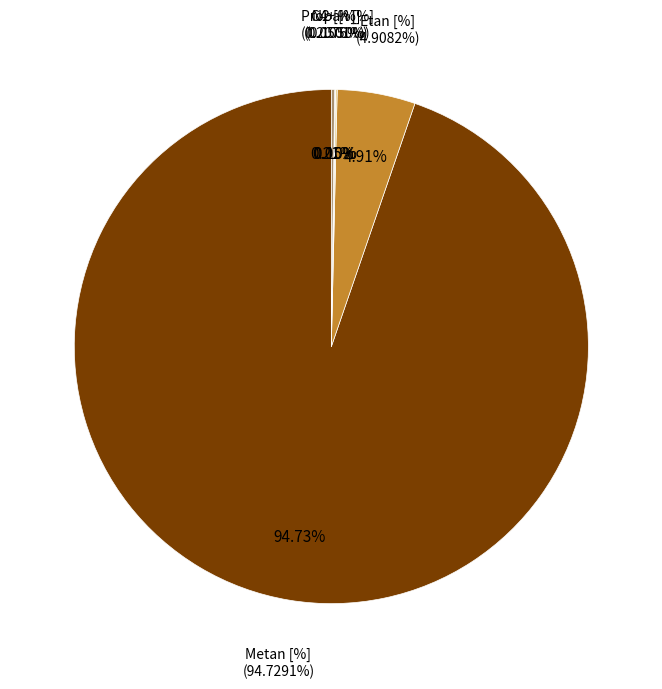

Rank the categories by value from highest to lowest.

Metan [%], Etan [%], N2 [%], Propan [%], C4+ [%]